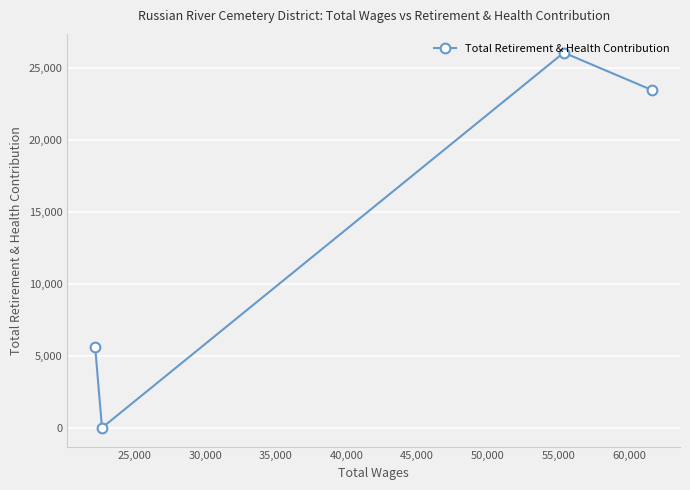

Reading right to left, list all the values displayed in this chart.

23471	26078	0	5628